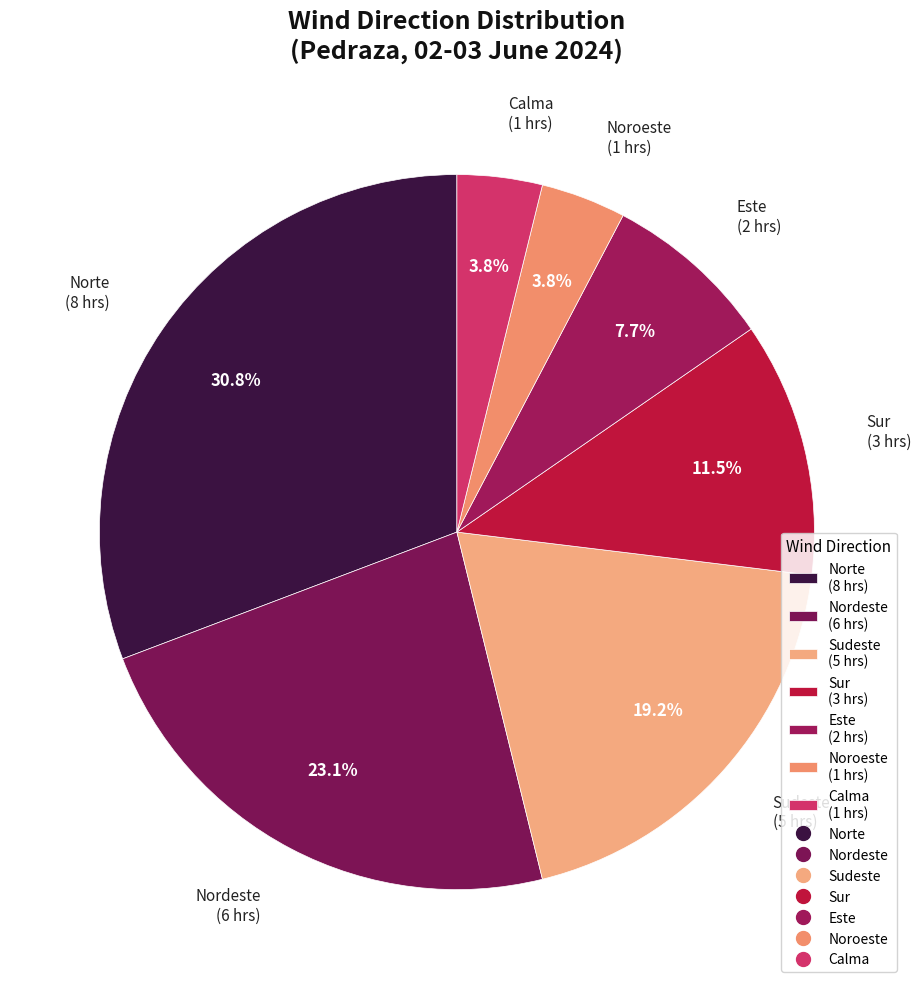

Which has a higher value, Norte (8 hrs) or Noroeste (1 hrs)?

Norte (8 hrs)